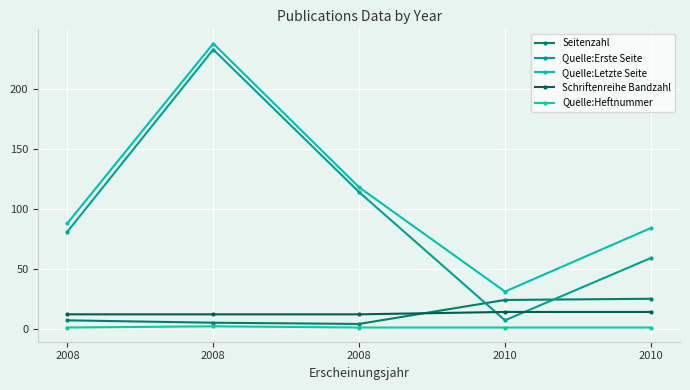

What are all the series names shown in the legend?

Seitenzahl, Quelle:Erste Seite, Quelle:Letzte Seite, Schriftenreihe Bandzahl, Quelle:Heftnummer